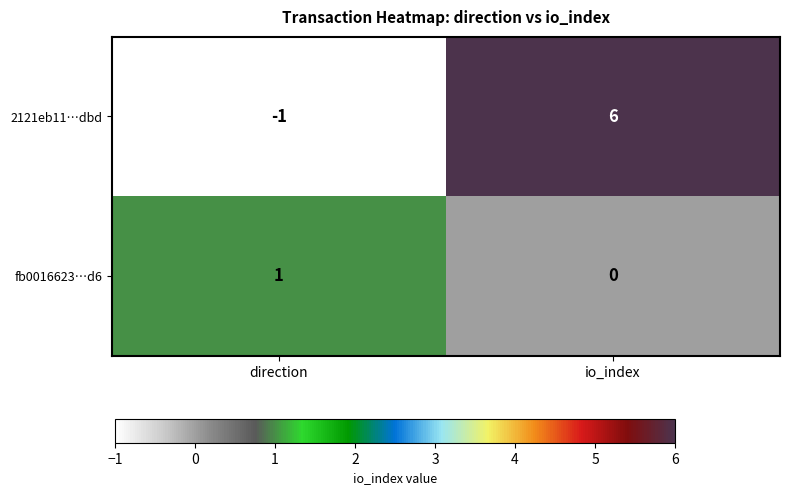

How many data points does each series have?

2